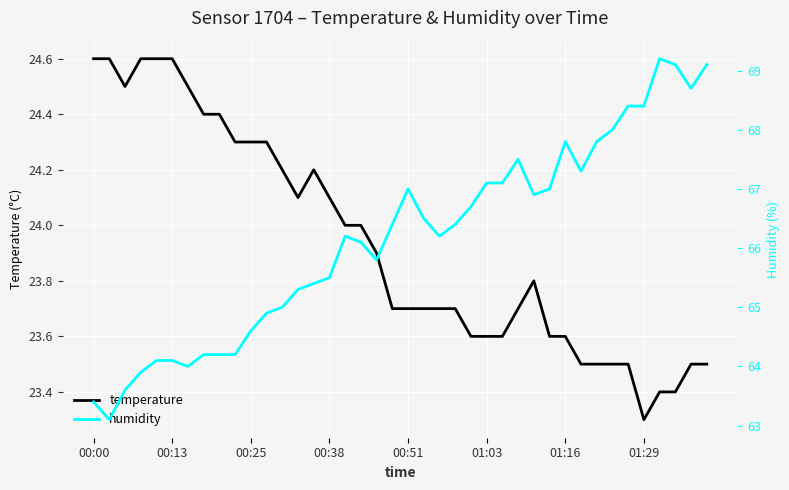

Where does the humidity series first go above 66?

16